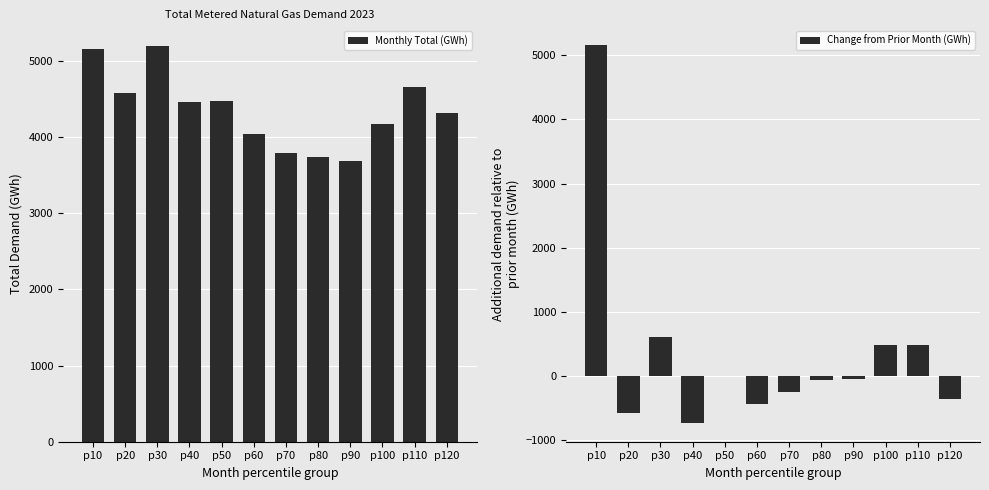

At which label does Monthly Total (GWh) reach its minimum?

p90